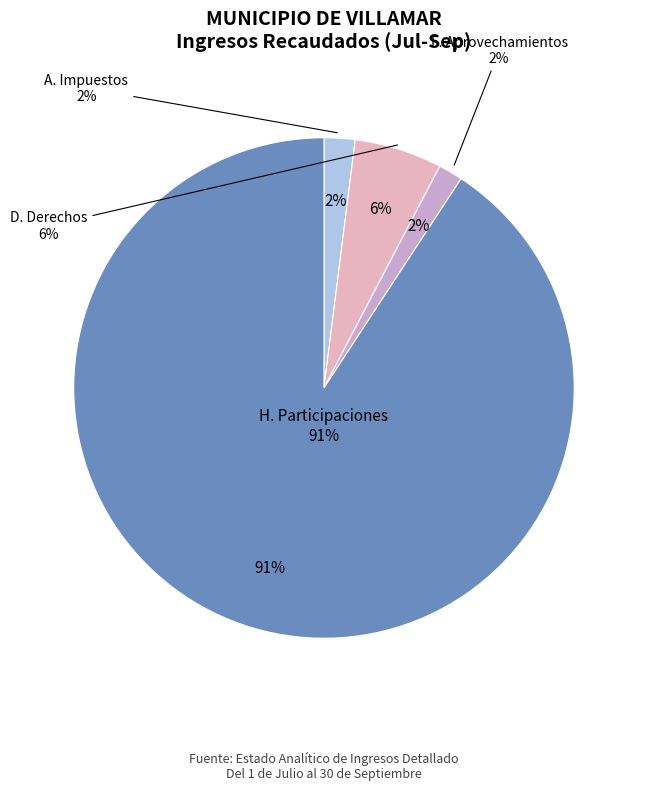

True or false: H. Participaciones accounts for 96% of the total.

False